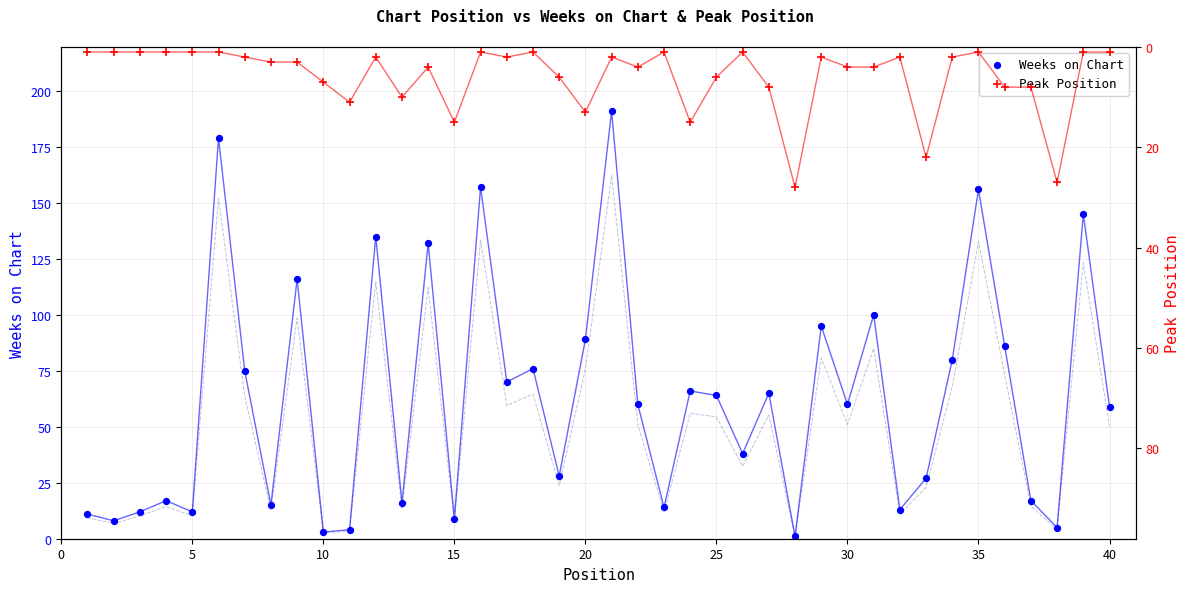

At how many categories does at least one series exceed 102?

8